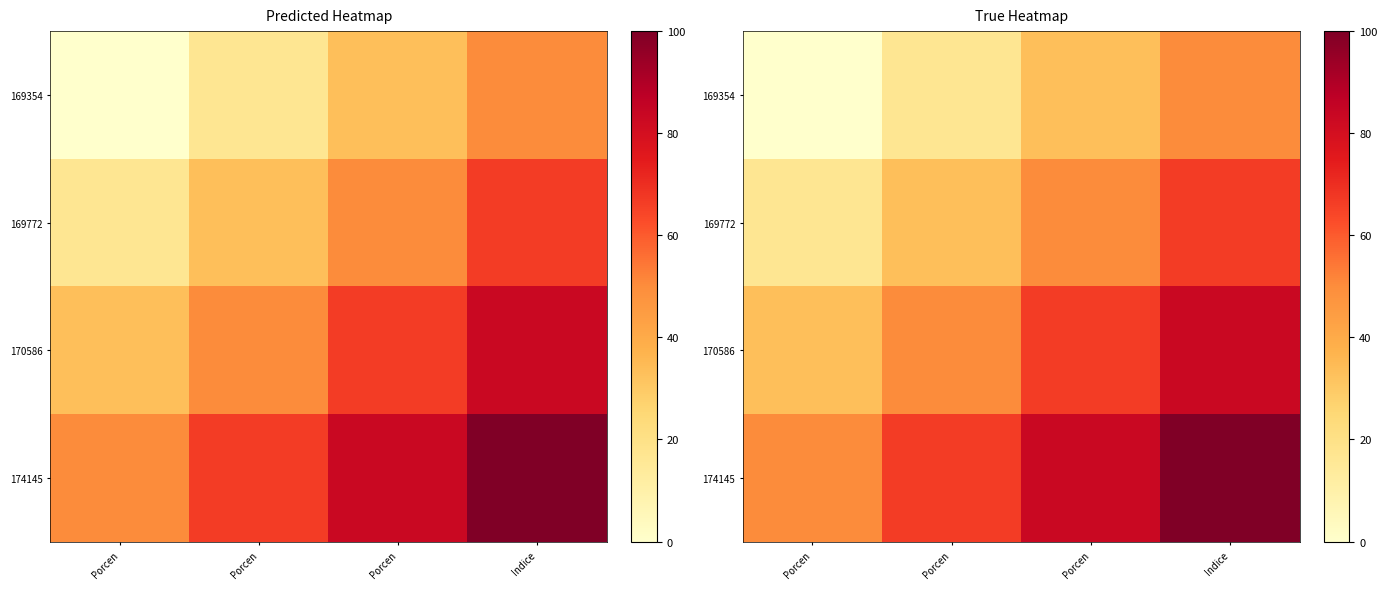

The value of 169772 at Indice is 66.7. True or false?

True